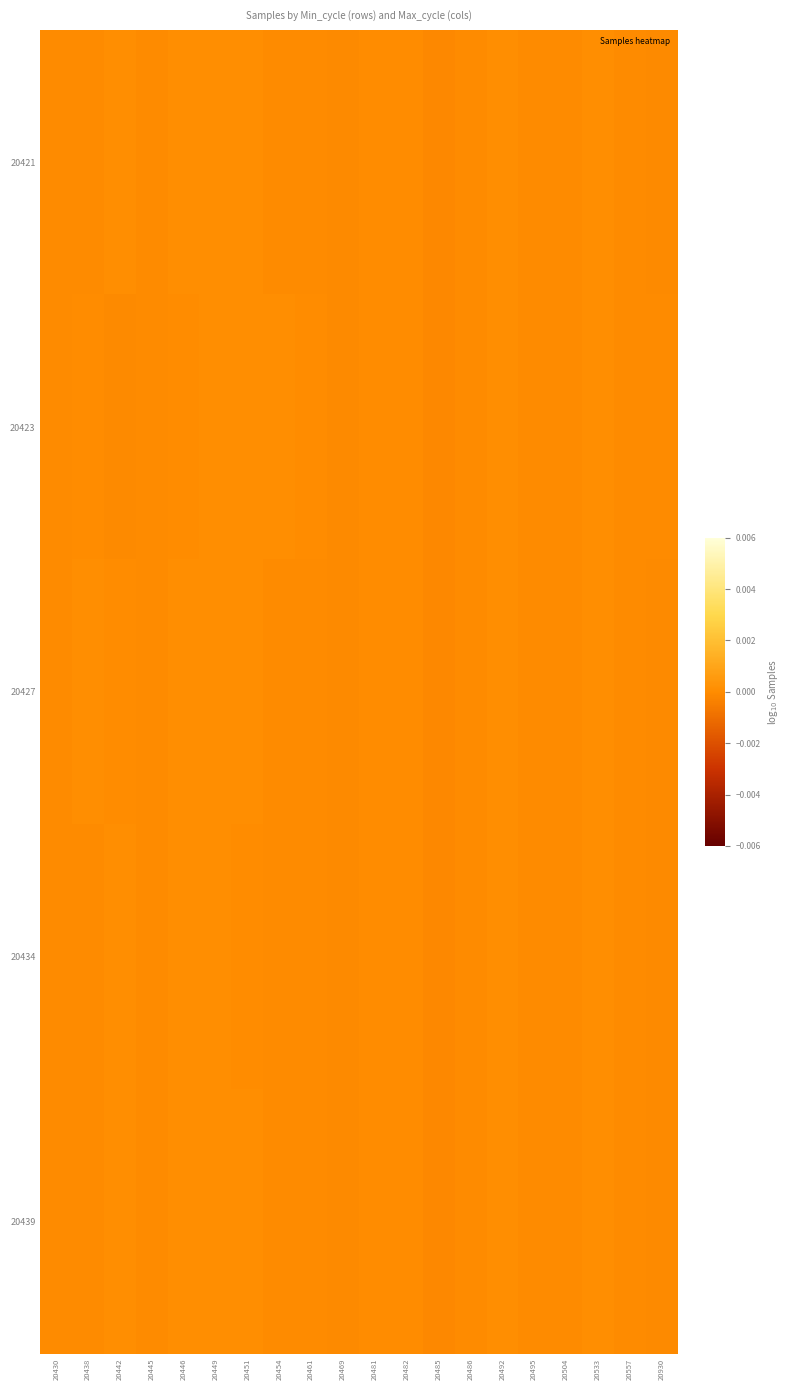

Reading left to right, list all the values displayed in this chart.

20421: 20430=-0.0	20438=-0.0	20442=0.0	20445=-0.0	20446=0.0	20449=0.0	20451=0.0	20454=-0.0	20461=-0.0	20469=-0.0	20481=0.0	20482=0.0	20485=-0.0	20486=-0.0	20492=0.0	20495=-0.0	20504=-0.0	20533=0.0	20557=-0.0	20930=-0.0
20423: 20430=-0.0	20438=0.0	20442=-0.0	20445=-0.0	20446=0.0	20449=0.0	20451=0.0	20454=0.0	20461=0.0	20469=-0.0	20481=0.0	20482=0.0	20485=-0.0	20486=-0.0	20492=0.0	20495=-0.0	20504=-0.0	20533=0.0	20557=-0.0	20930=-0.0
20427: 20430=-0.0	20438=0.0	20442=0.0	20445=-0.0	20446=0.0	20449=0.0	20451=0.0	20454=-0.0	20461=-0.0	20469=-0.0	20481=0.0	20482=0.0	20485=-0.0	20486=-0.0	20492=0.0	20495=-0.0	20504=-0.0	20533=0.0	20557=-0.0	20930=-0.0
20434: 20430=-0.0	20438=-0.0	20442=0.0	20445=-0.0	20446=0.0	20449=0.0	20451=0.0	20454=-0.0	20461=-0.0	20469=-0.0	20481=0.0	20482=0.0	20485=-0.0	20486=-0.0	20492=0.0	20495=-0.0	20504=-0.0	20533=0.0	20557=-0.0	20930=-0.0
20439: 20430=-0.0	20438=-0.0	20442=0.0	20445=-0.0	20446=0.0	20449=0.0	20451=0.0	20454=-0.0	20461=-0.0	20469=-0.0	20481=0.0	20482=0.0	20485=-0.0	20486=-0.0	20492=0.0	20495=-0.0	20504=-0.0	20533=0.0	20557=-0.0	20930=-0.0